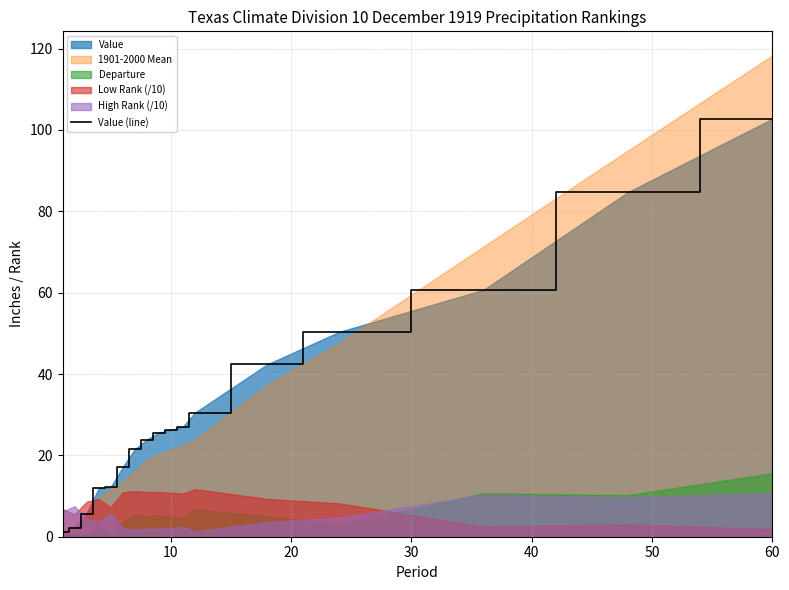

What is the highest value of the Value (line) series?

102.7